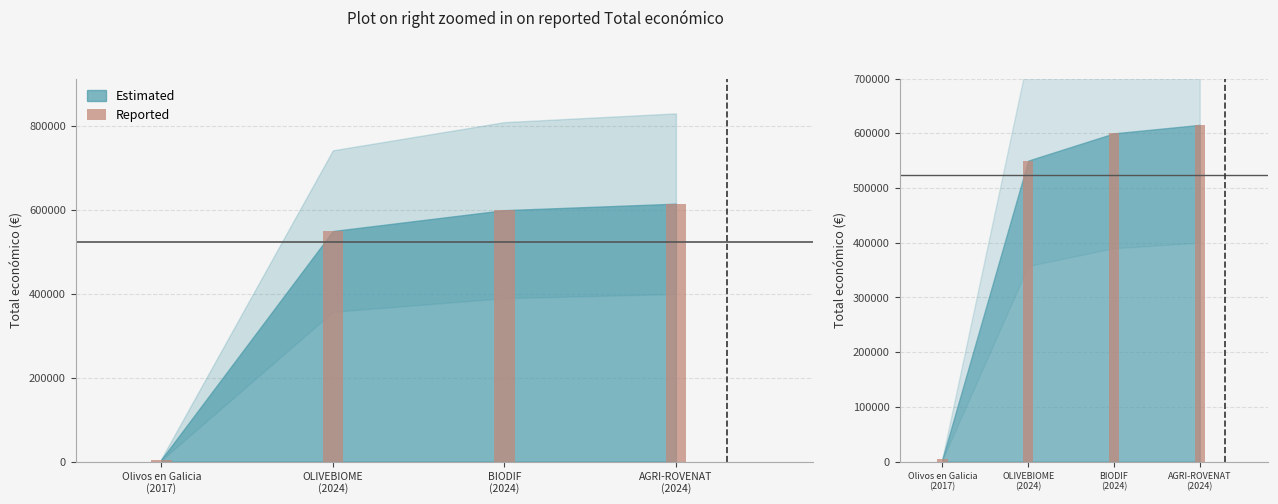

Reading right to left, extract all data points from this chart.

615375	599927	550111	5000